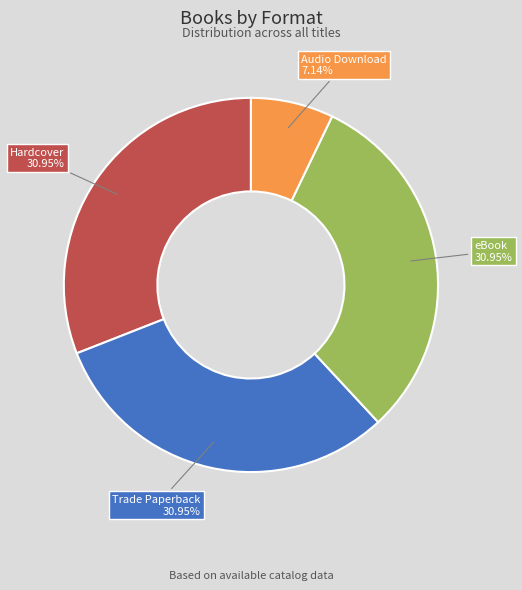

Is there any slice that represents more than half of the pie?

No